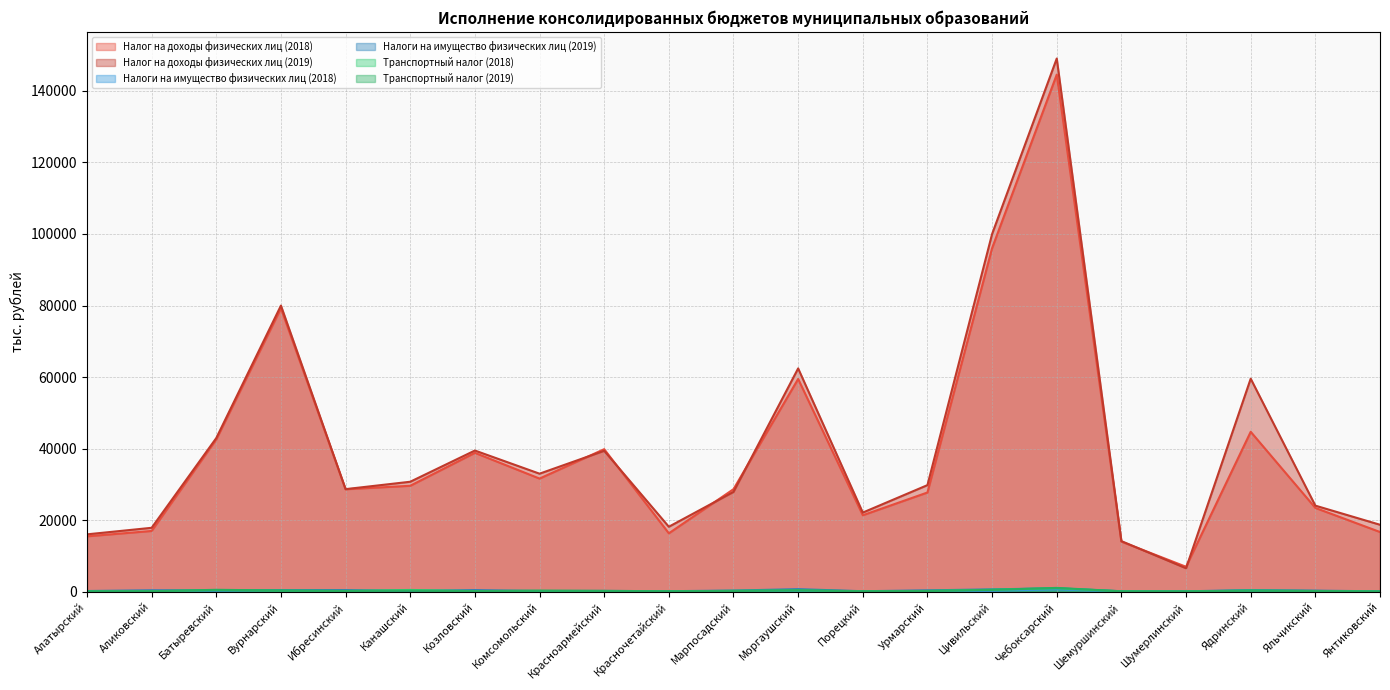

List the labels in order of Налоги на имущество физических лиц (2019) value, smallest first.

Янтиковский, Шумерлинский, Шемуршинский, Порецкий, Красночетайский, Комсомольский, Алатырский, Красноармейский, Канашский, Яльчикский, Марпосадский, Батыревский, Урмарский, Аликовский, Козловский, Ибресинский, Вурнарский, Ядринский, Цивильский, Моргаушский, Чебоксарский